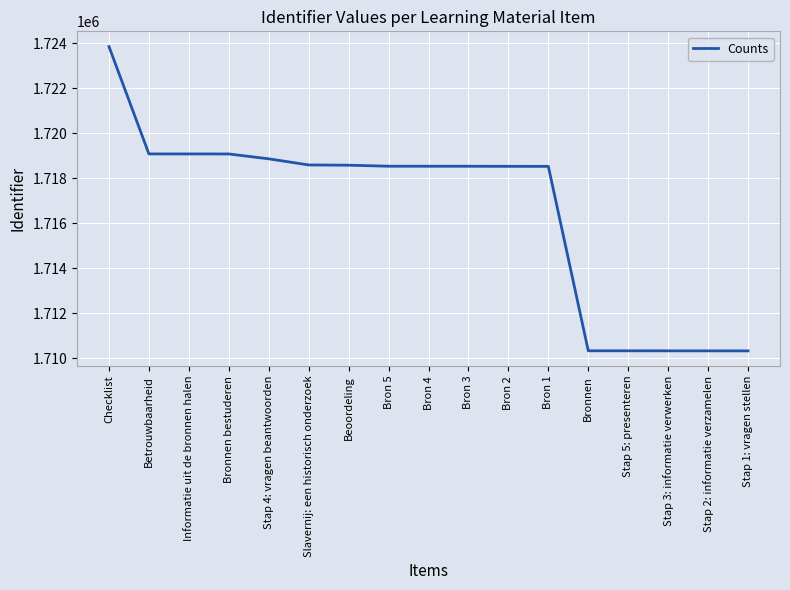

What is the minimum value shown in the chart?

1710338